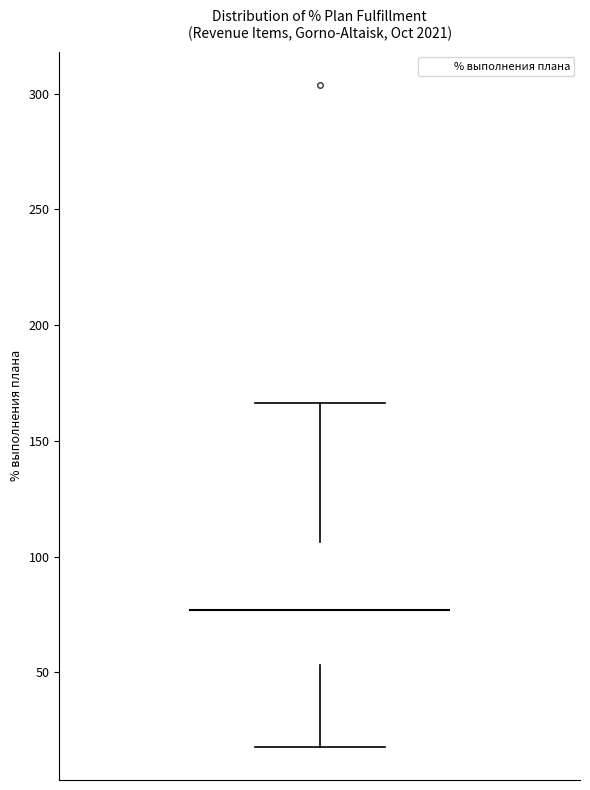

Read this box plot against the y-axis: the position of the median line, the range covered by the box, and the ends of both whiskers. The values are not printed on the chart, so give them approximately, as read against the axis.

median 75, box 55 to 105, whiskers 20 to 165